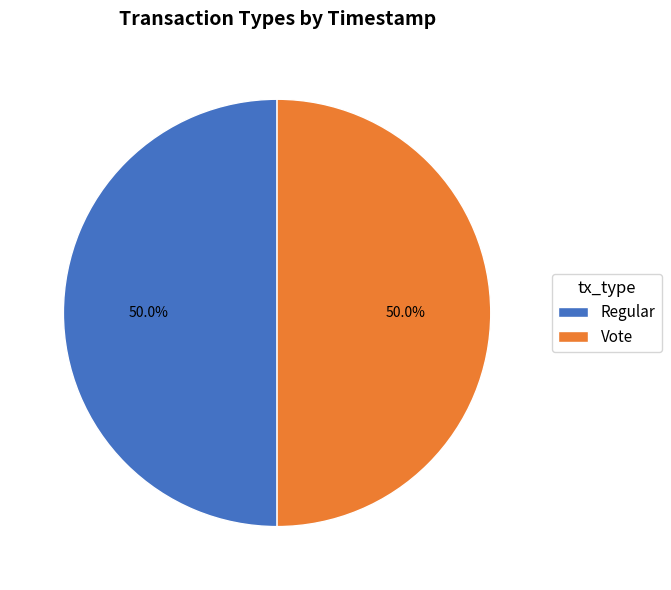

How much of the chart is everything except Regular?

50.0%